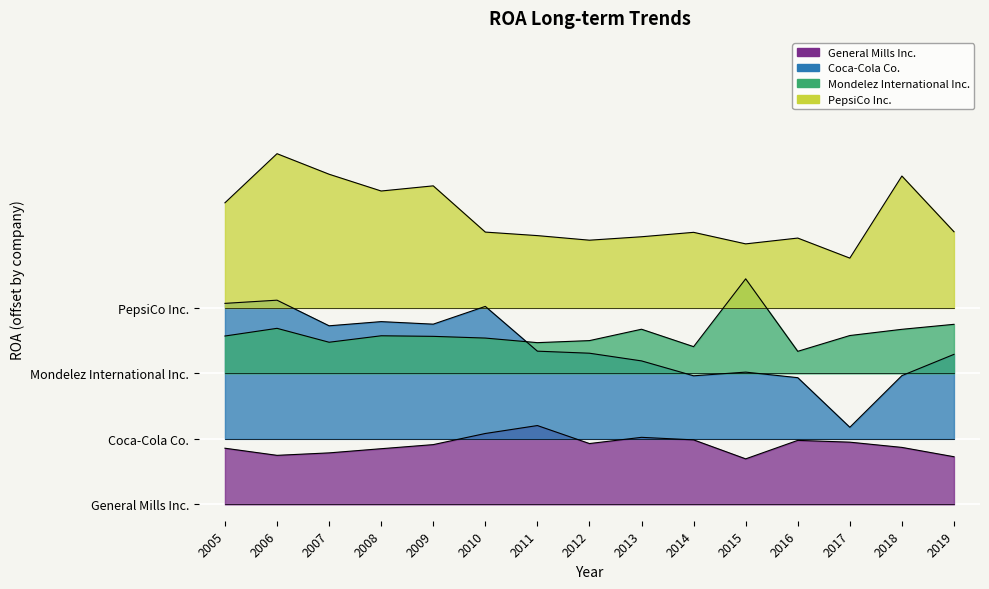

What is the difference between the second highest and minimum values in the Coca-Cola Co. series?

0.2